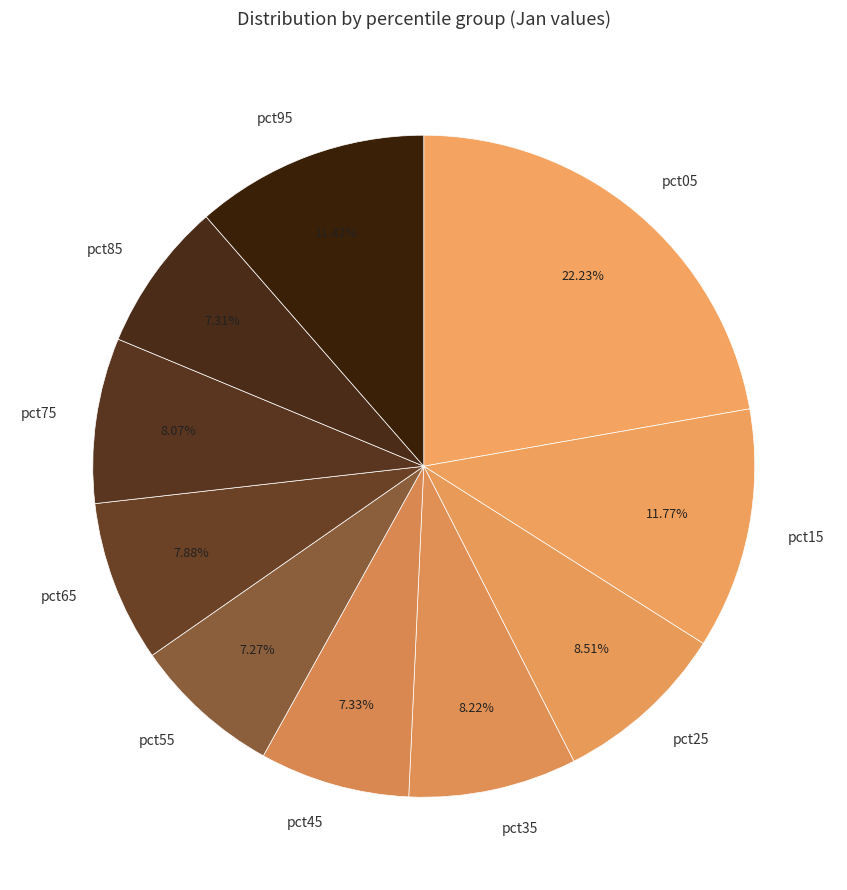

Combined, do pct55 and pct35 account for over 50%?

No